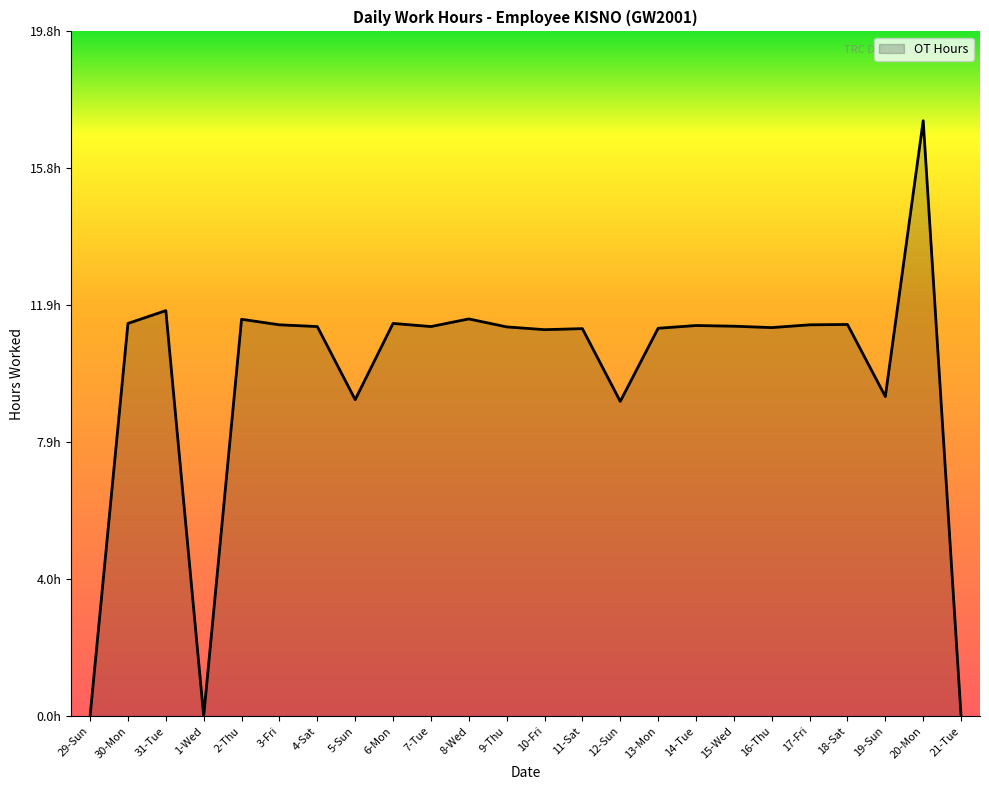

What is the difference between the maximum and second lowest values?

17.2